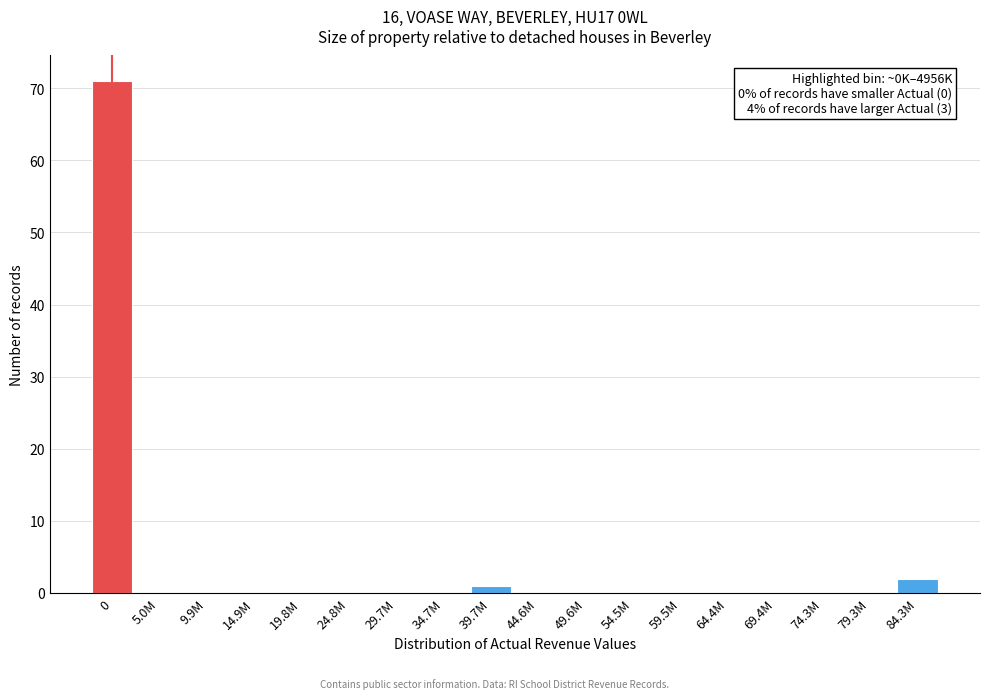

Reading left to right, extract all data points from this chart.

0=71	5.0M=0	9.9M=0	14.9M=0	19.8M=0	24.8M=0	29.7M=0	34.7M=0	39.7M=1	44.6M=0	49.6M=0	54.5M=0	59.5M=0	64.4M=0	69.4M=0	74.3M=0	79.3M=0	84.3M=2